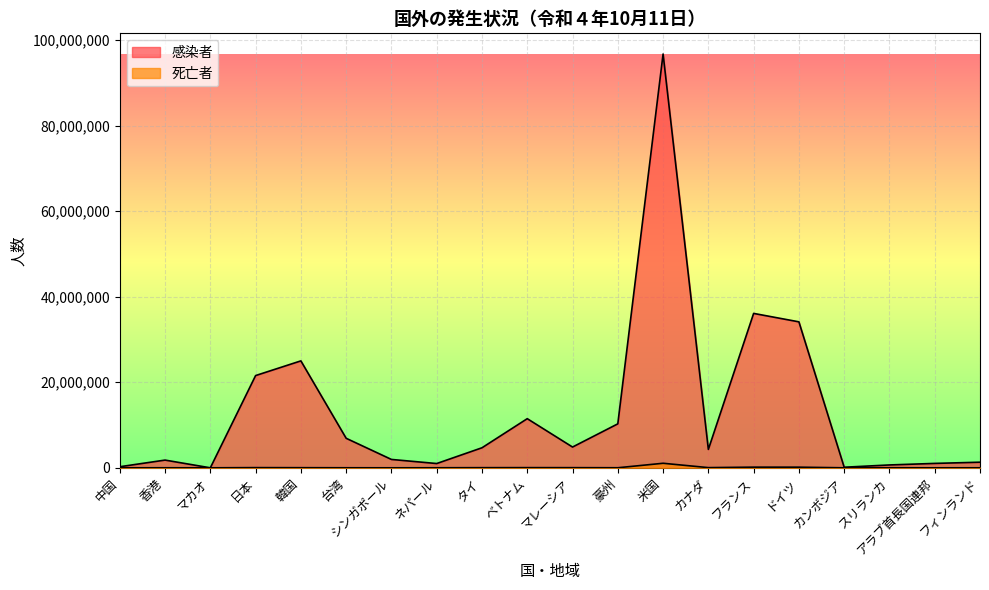

Is it true that 死亡者 equals 8299 at ネパール?

False